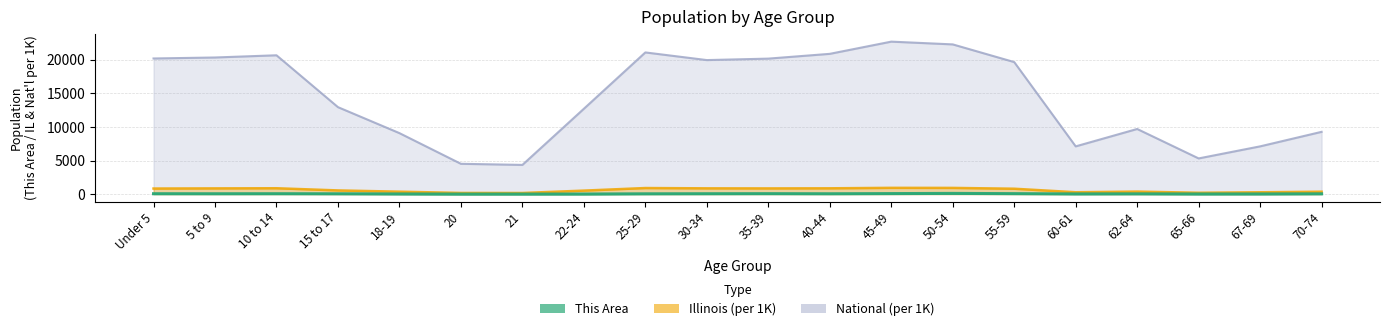

Which category has the lowest value in the Illinois (per 1K) series?

21